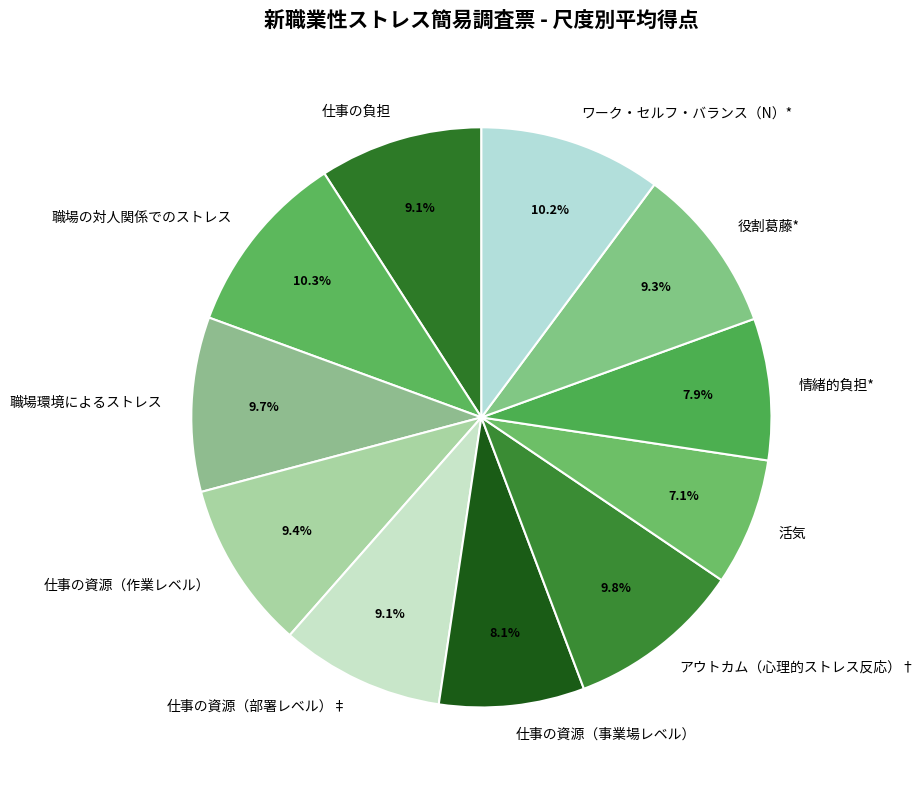

Which slice is the largest?

職場の対人関係でのストレス